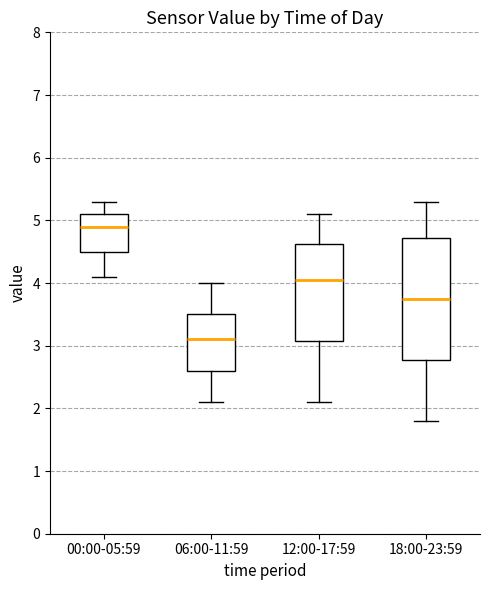

Which box has the lowest median line?

06:00-11:59